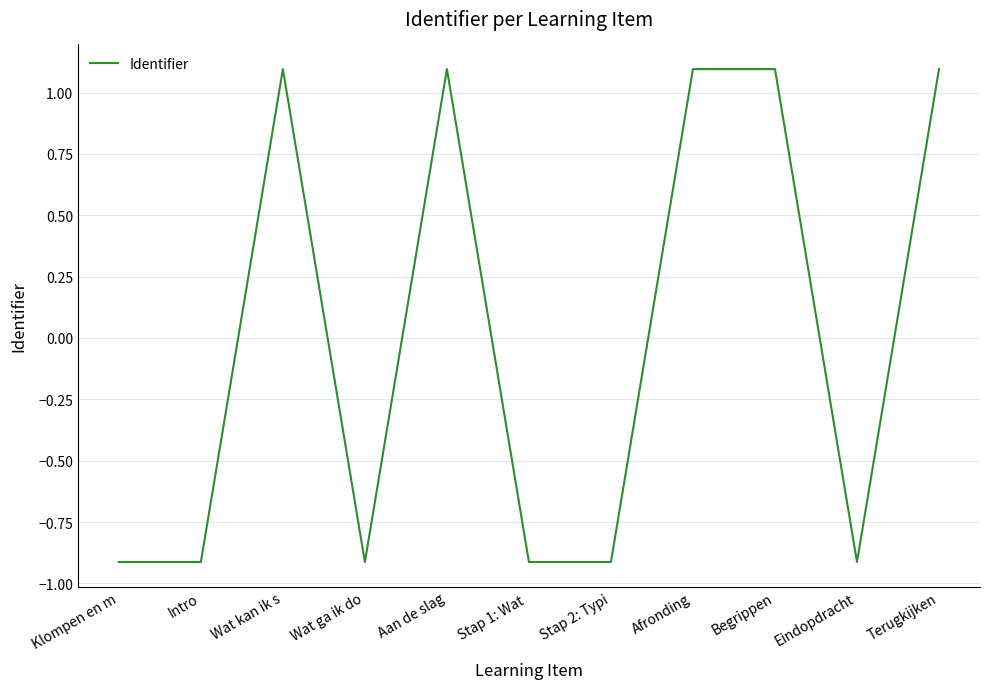

Which has a higher value, Wat kan ik s or Klompen en m?

Wat kan ik s